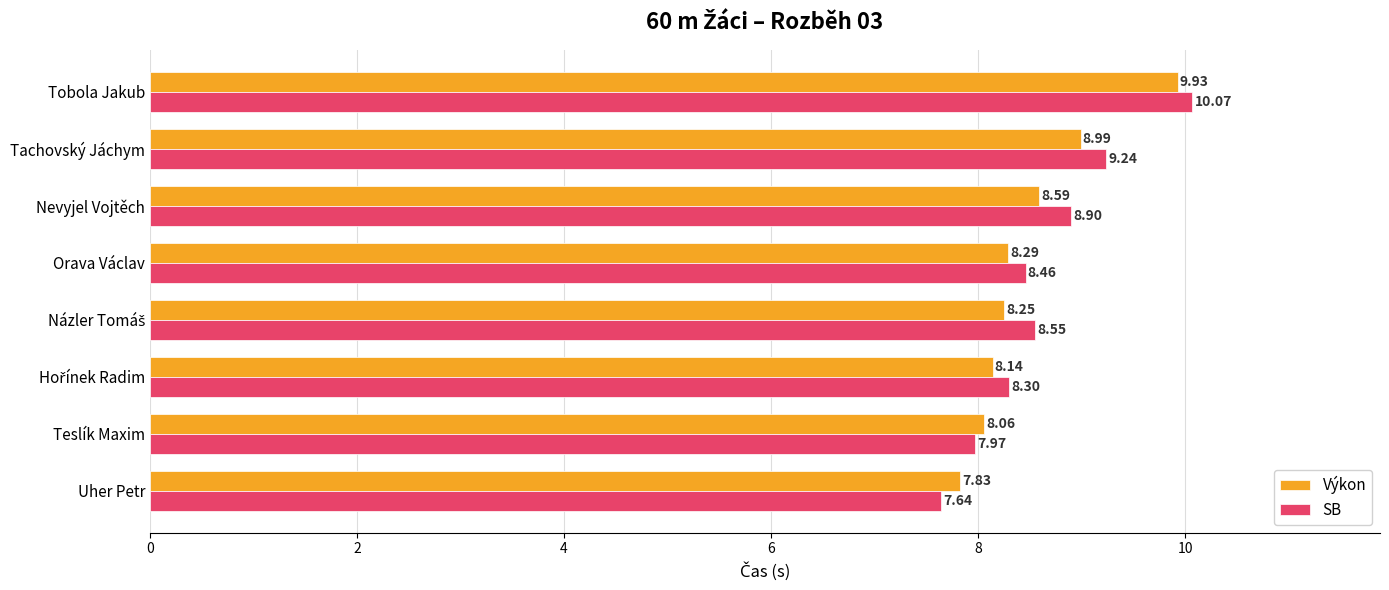

At which category is the sum across all series the highest?

Tobola Jakub